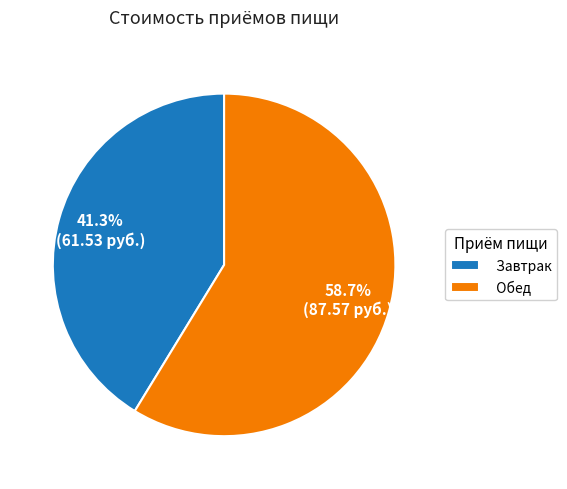

How many segments does this pie chart have?

2